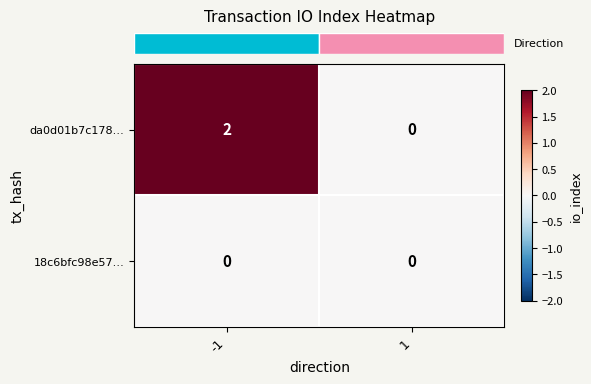

Rank the series at -1 from highest to lowest value.

da0d01b7c178…, 18c6bfc98e57…